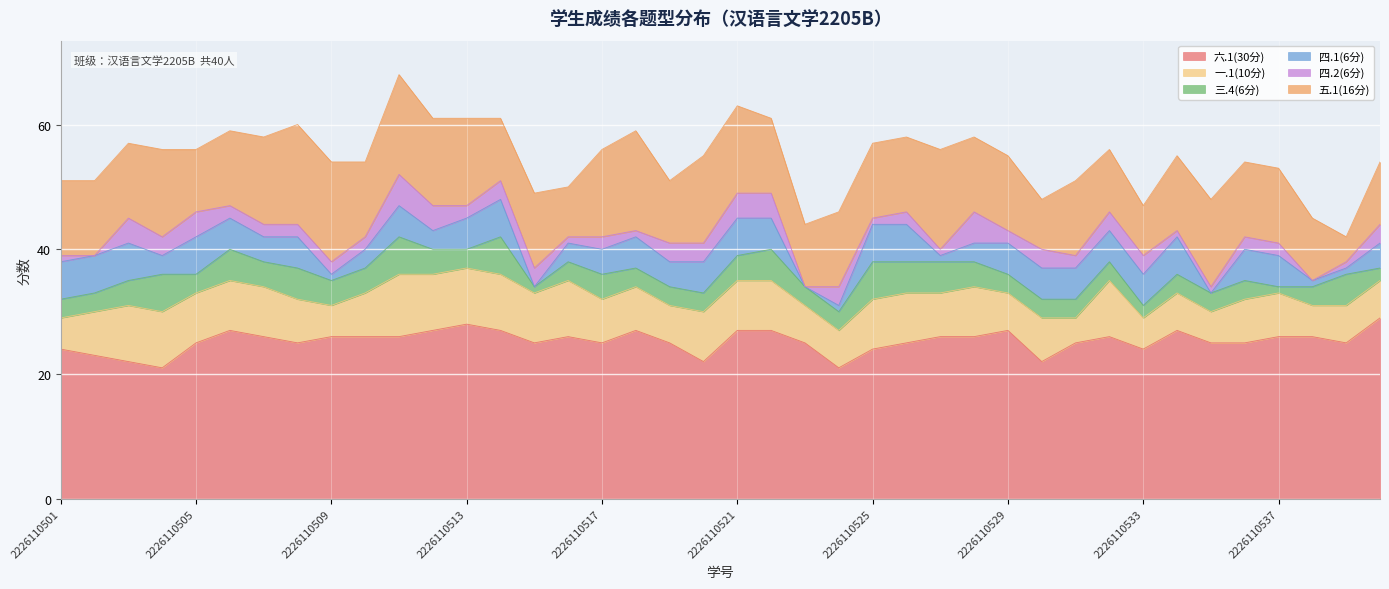

What is the average value of the 六.1(30分) series?

25